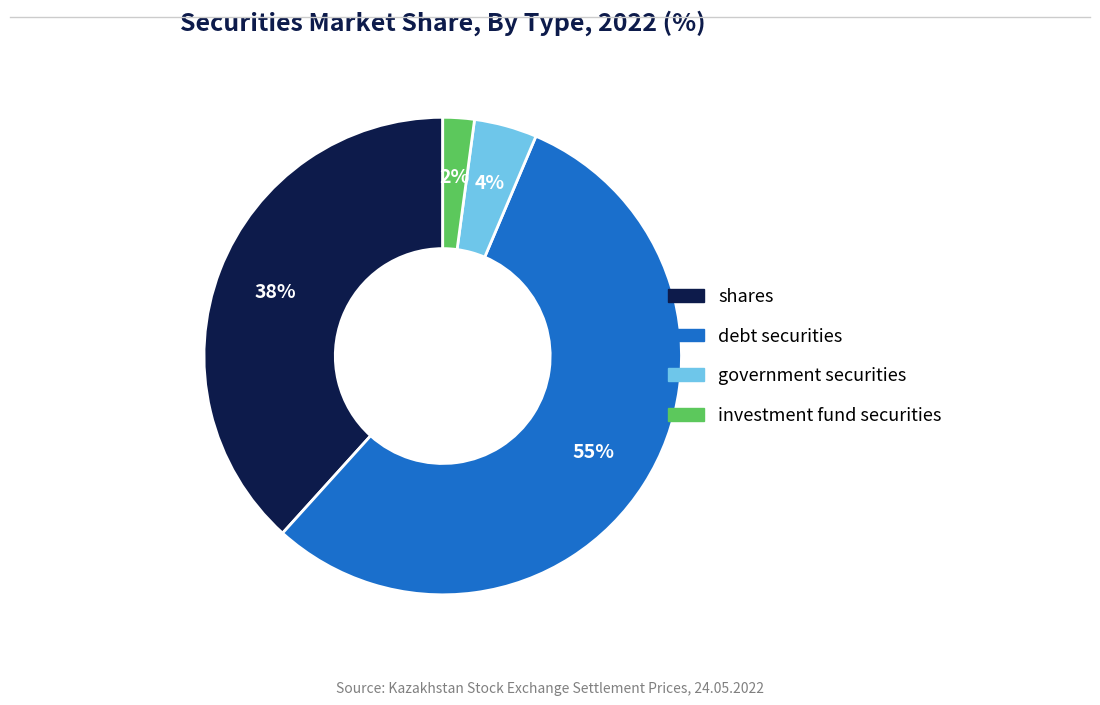

Which category has the smallest portion of the pie?

investment fund securities